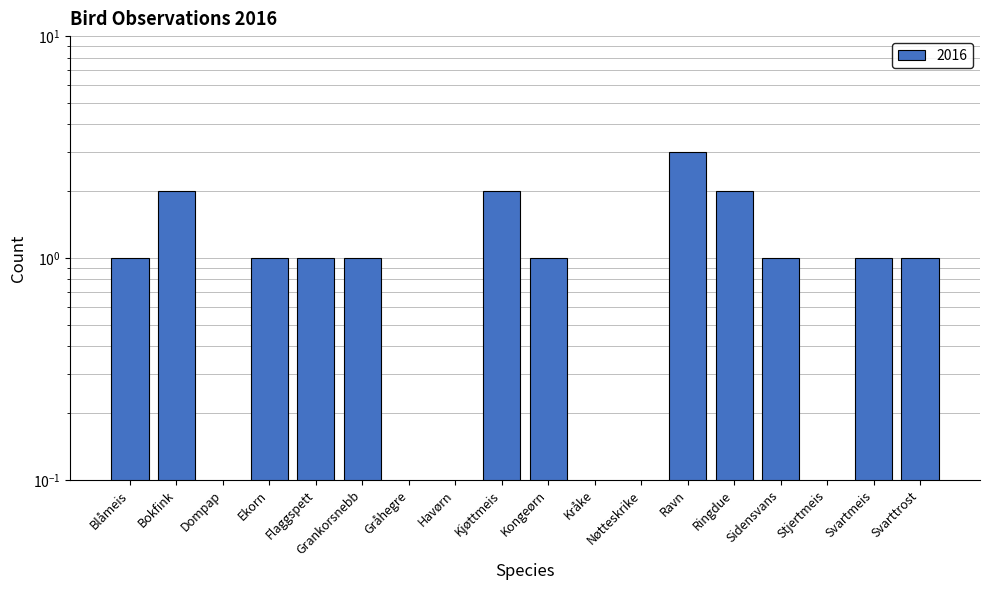

How many bars are there in total?

18